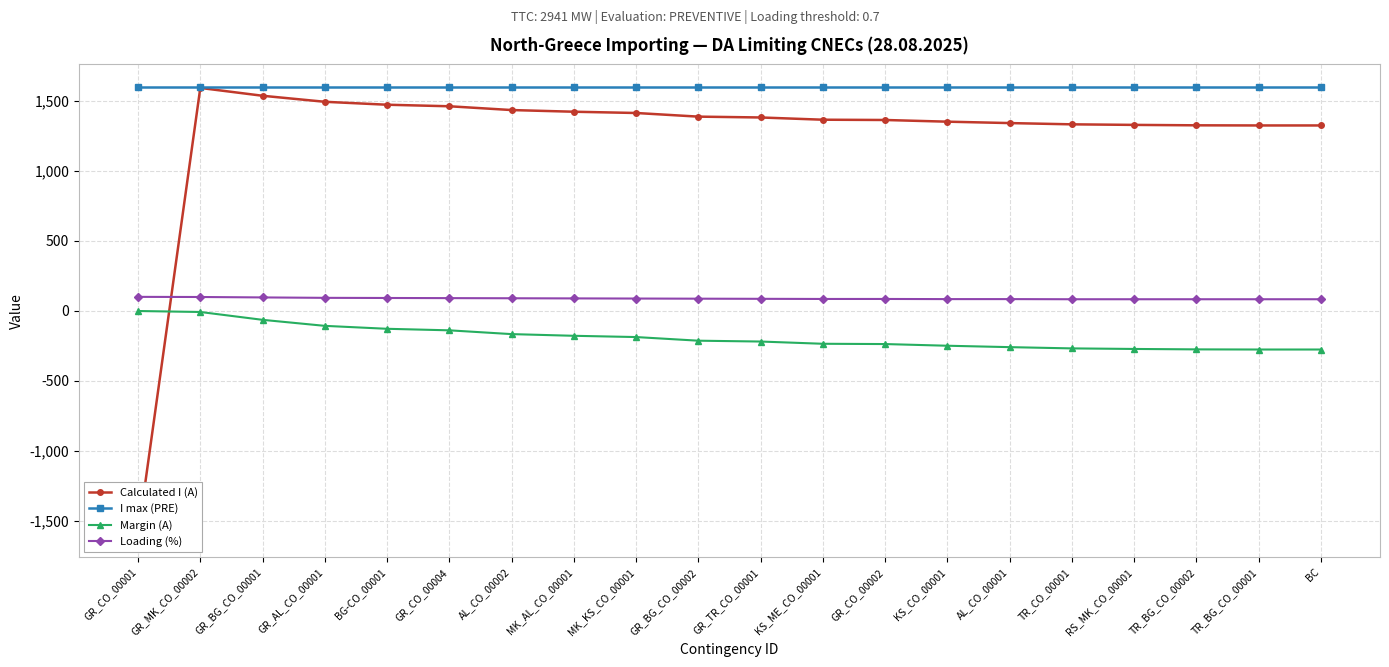

Which category has the lowest value in the Calculated I (A) series?

GR_CO_00001